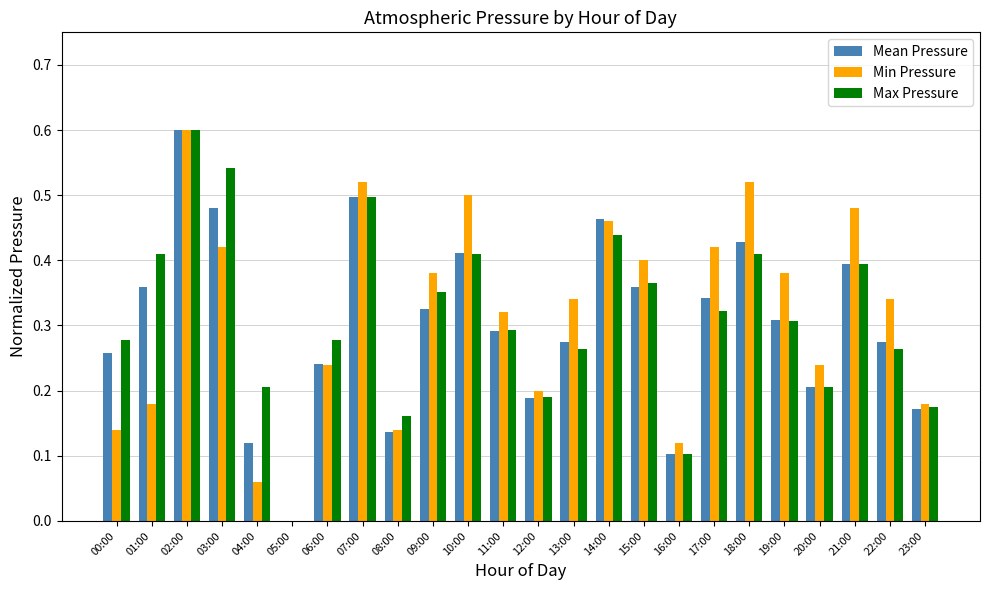

At which category is the sum across all series the highest?

02:00